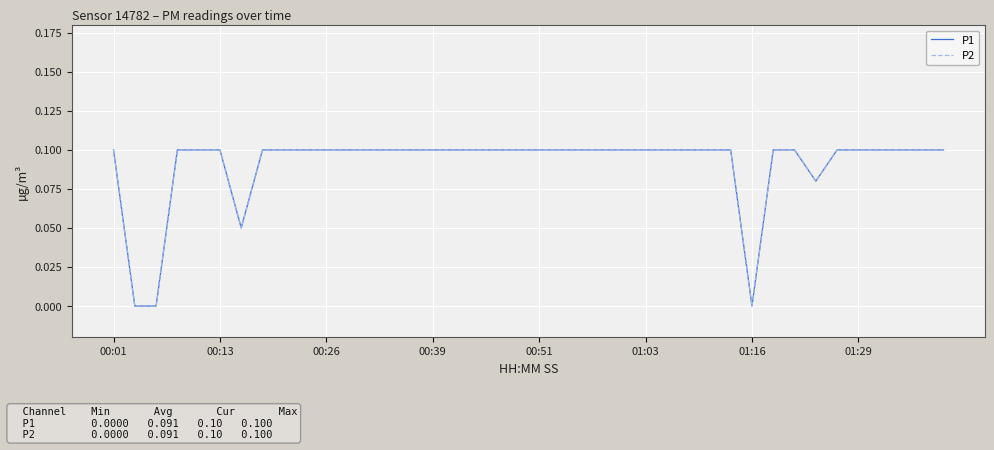

At which category does the chart reach its peak across all series?

00:01